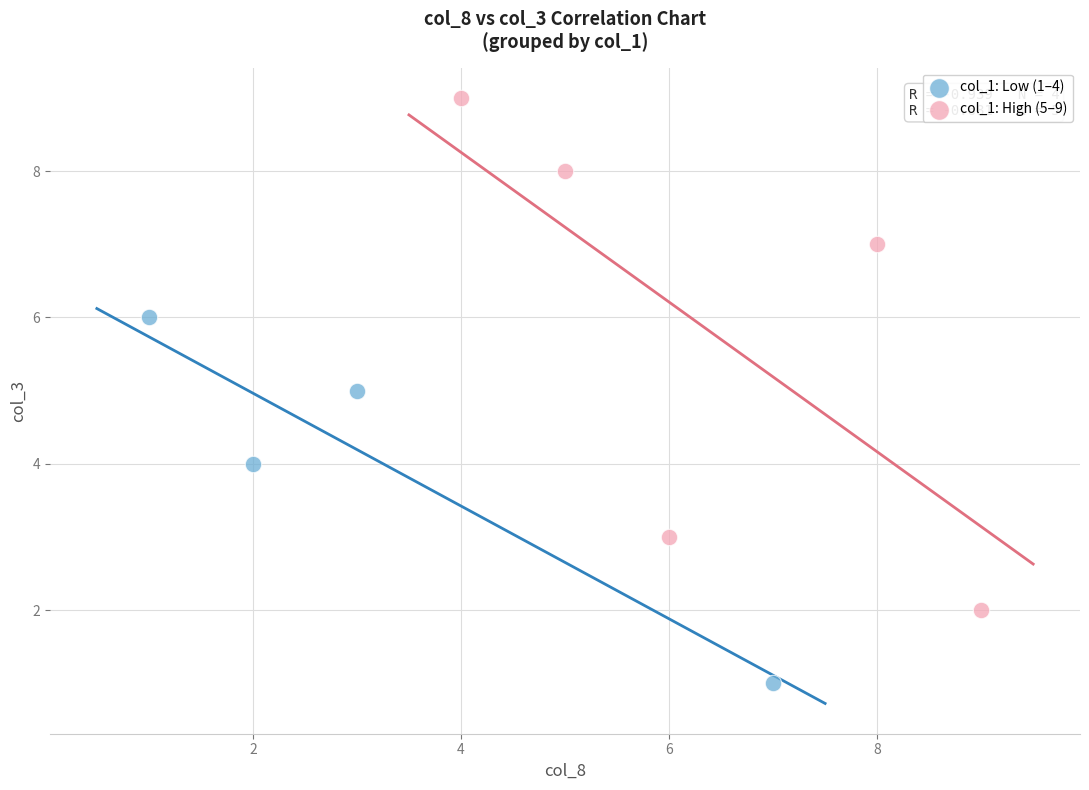

Which series has the largest Y range (max minus min)?

col_1: High (5–9)